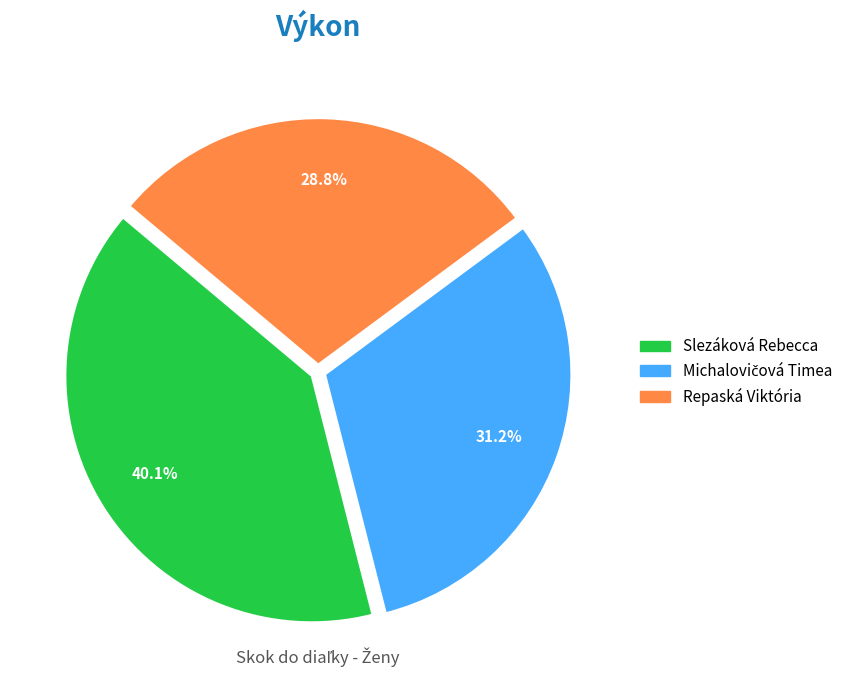

Does any single category account for the majority?

No